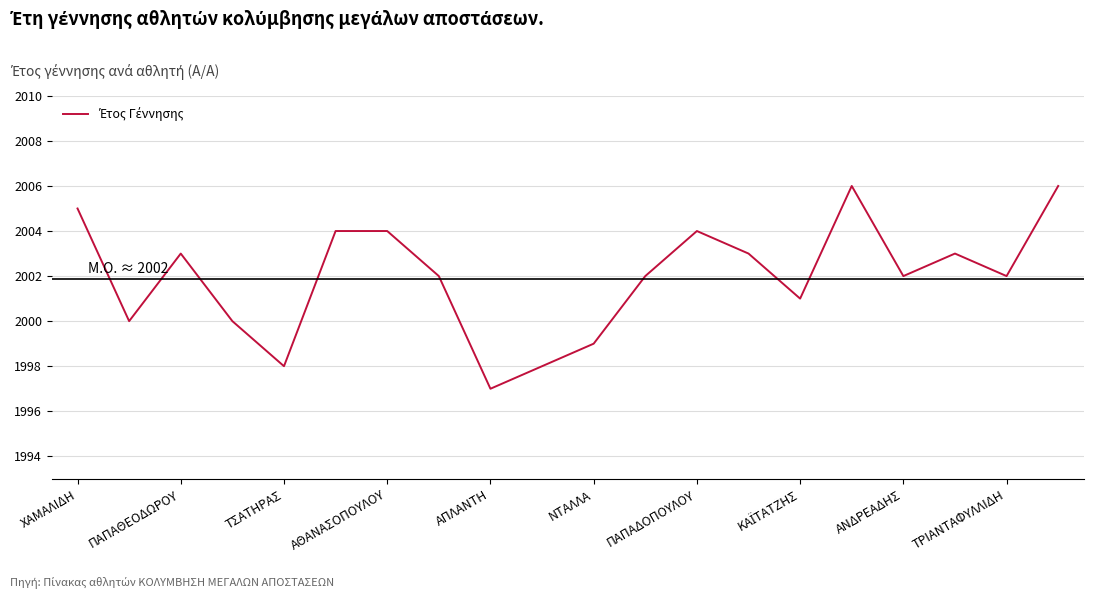

True or false: there are more than 1 points higher than both neighbors.

True